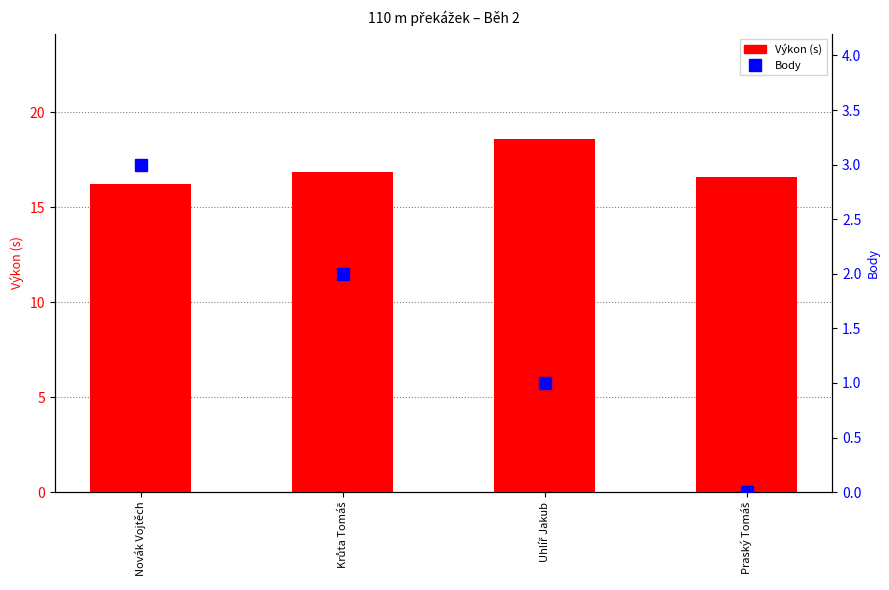

True or false: Body has a value of 3.0 at Novák Vojtěch.

True